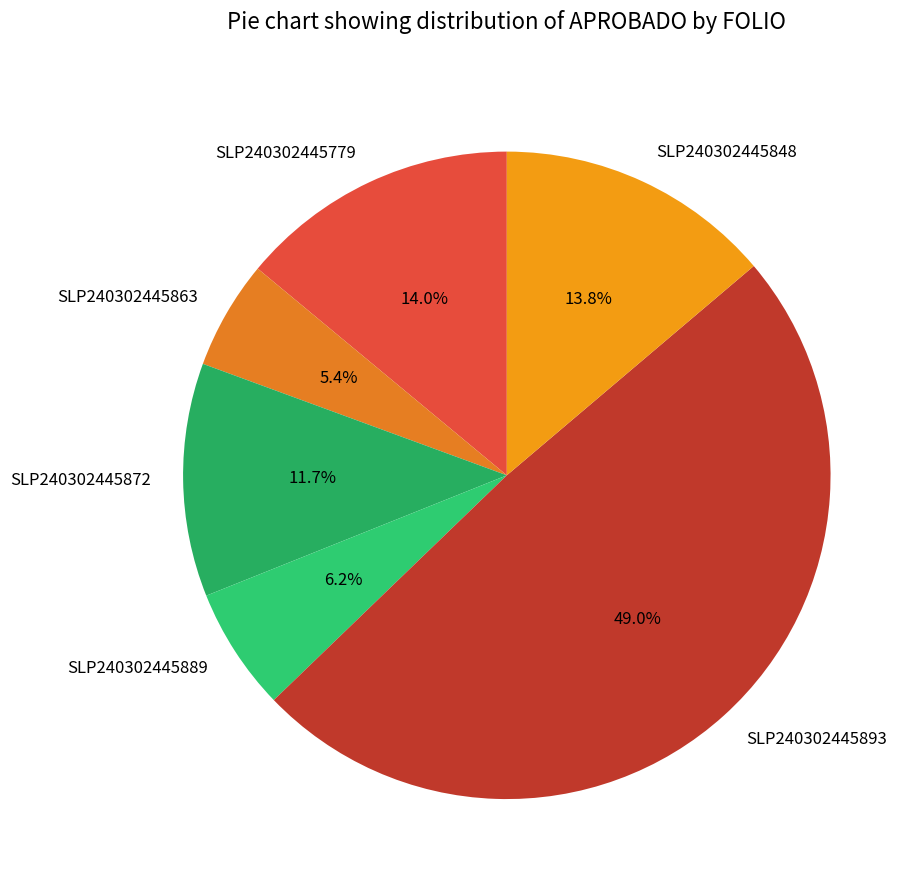

To the nearest percent, what is the average slice percentage?

17%